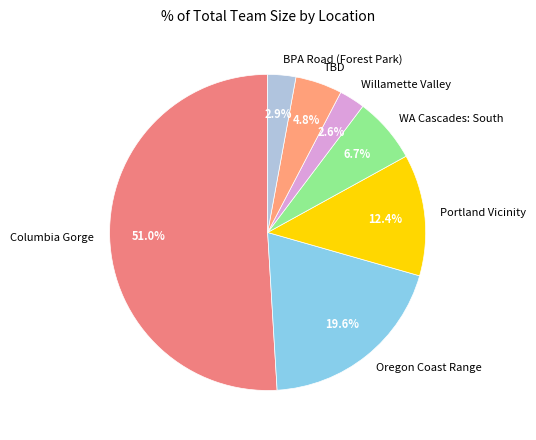

Do TBD and Portland Vicinity together represent more than half of the pie?

No